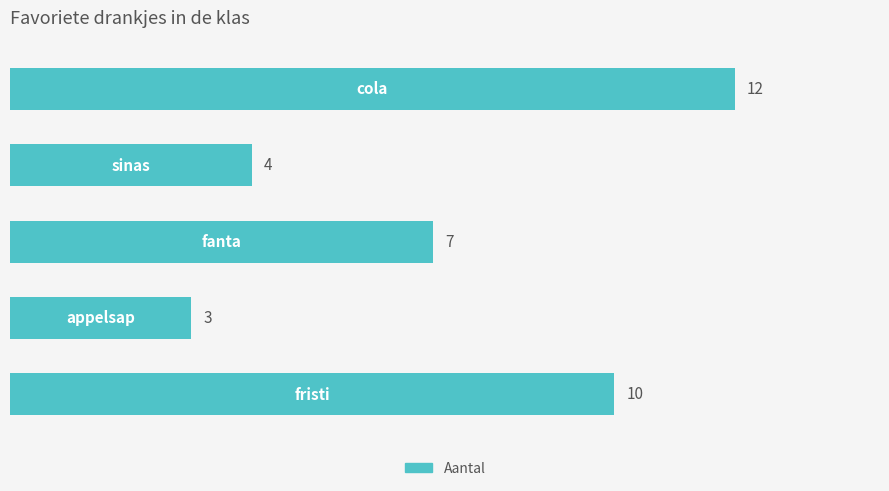

How many values are between 4 and 10?

3